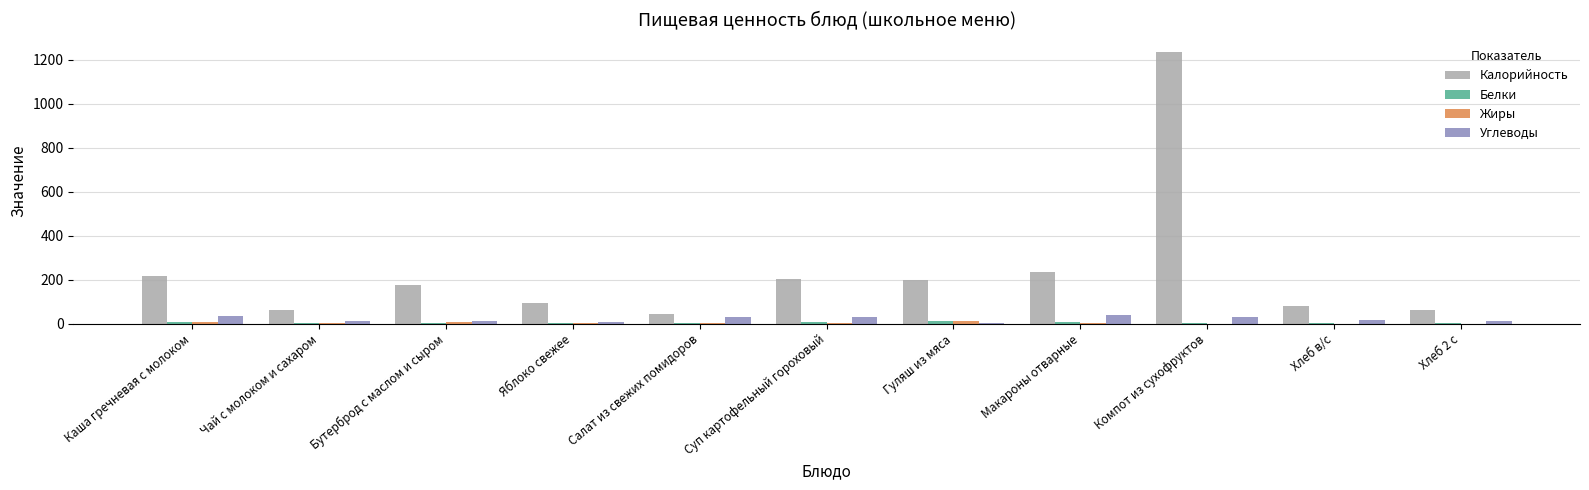

How many distinct data groups are displayed?

4